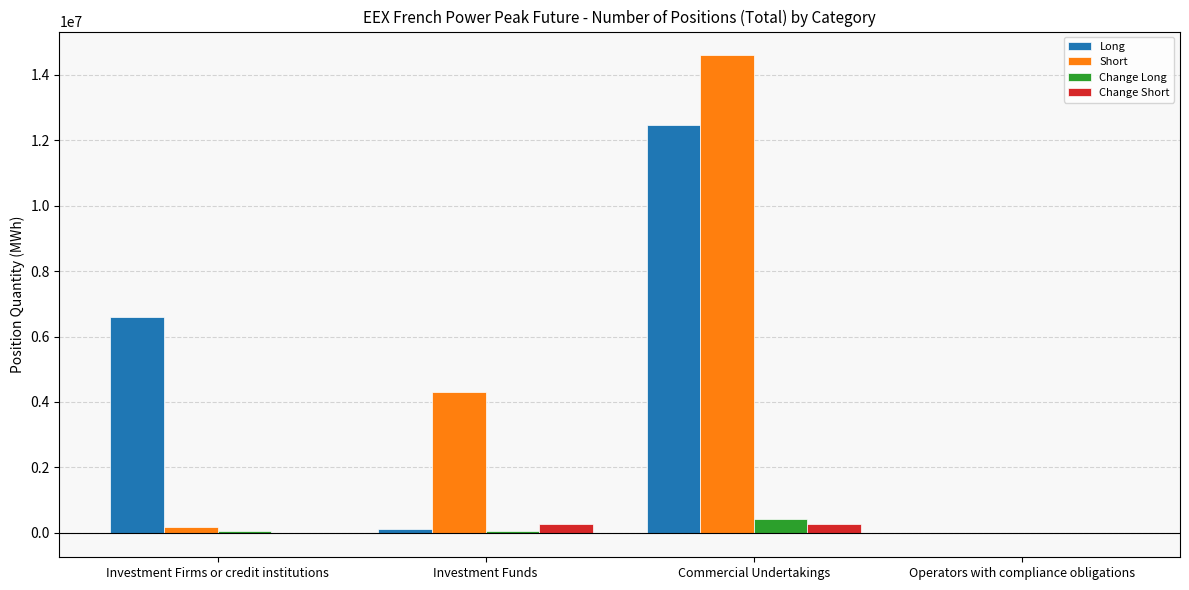

Is the value of Long at Commercial Undertakings greater than the value of Change Long at Investment Firms or credit institutions?

Yes